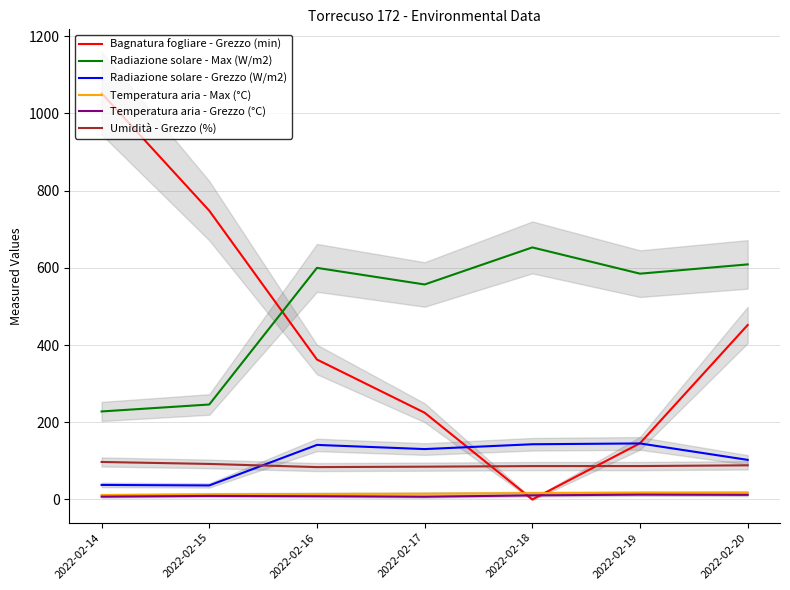

At which label does Temperatura aria - Max (°C) reach its peak?

2022-02-20